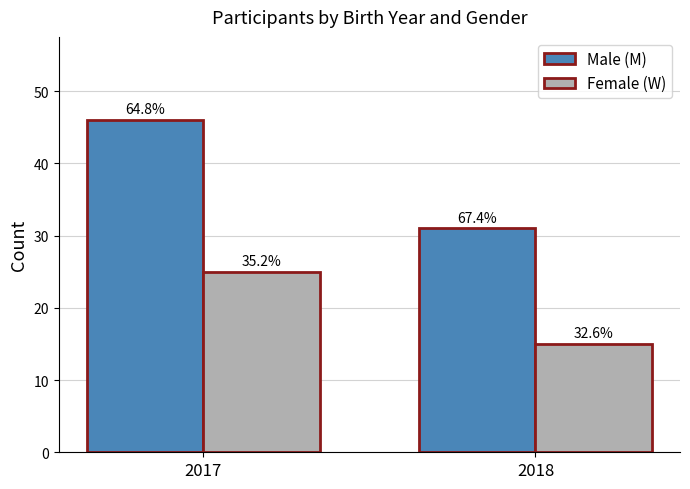

What are all the series names shown in the legend?

Male (M), Female (W)